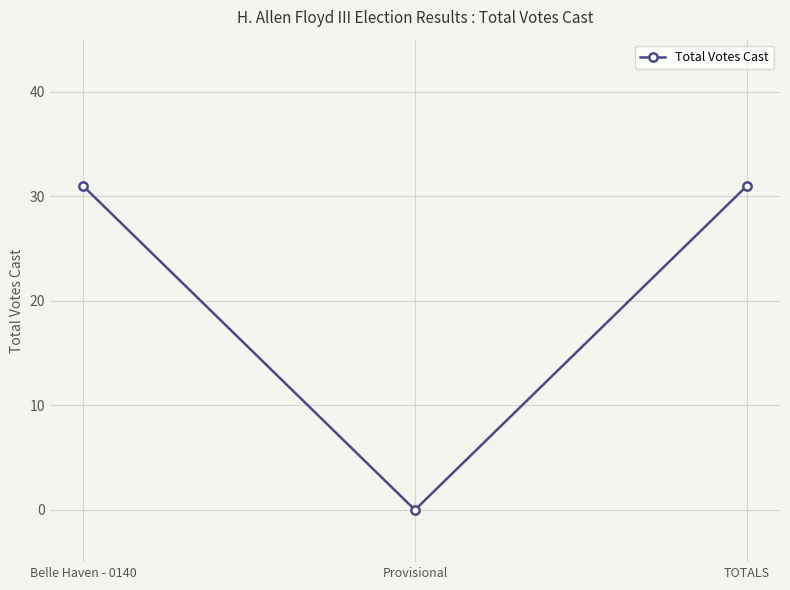

What is the average value?

21